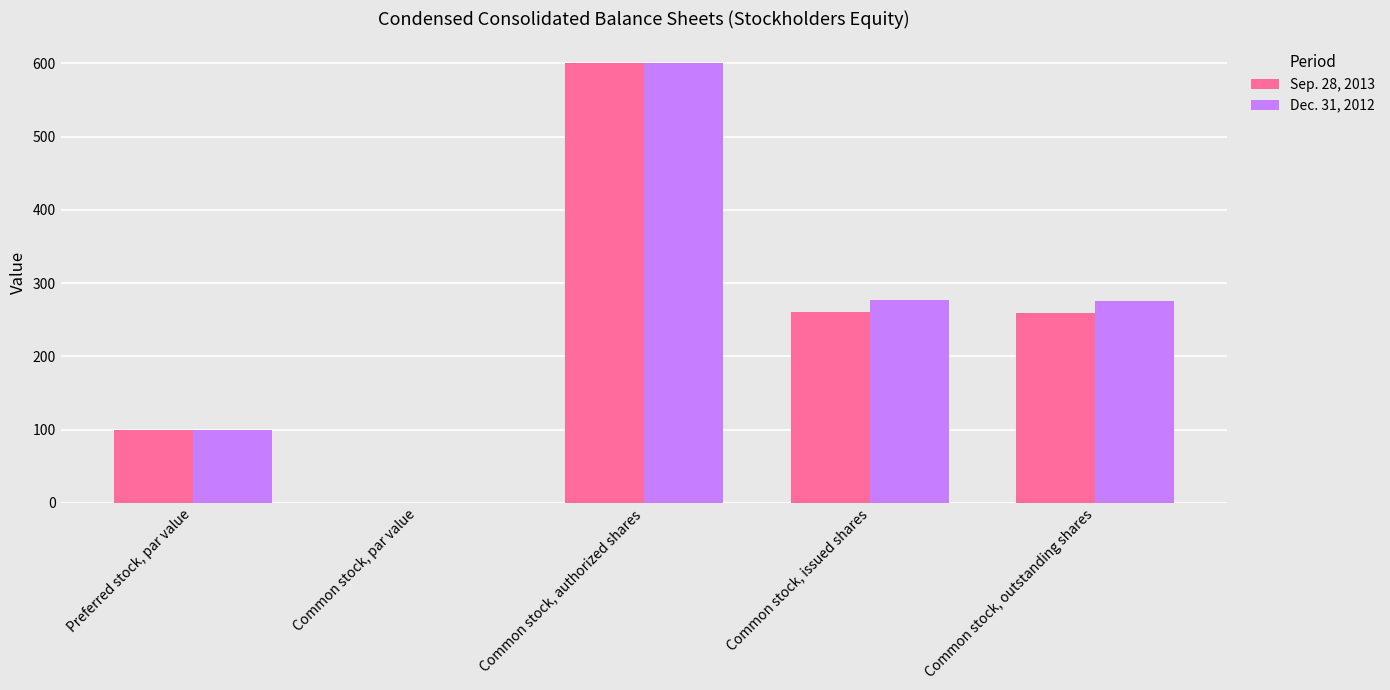

Which series has the largest total across all categories?

Dec. 31, 2012